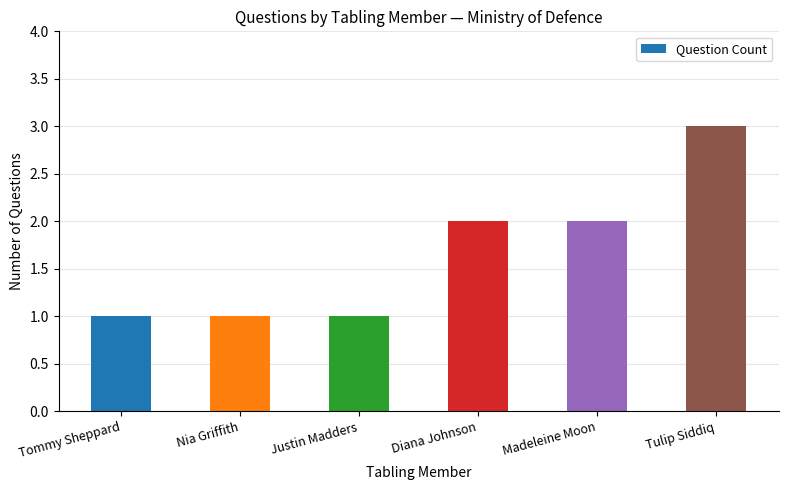

What is the average value?

2